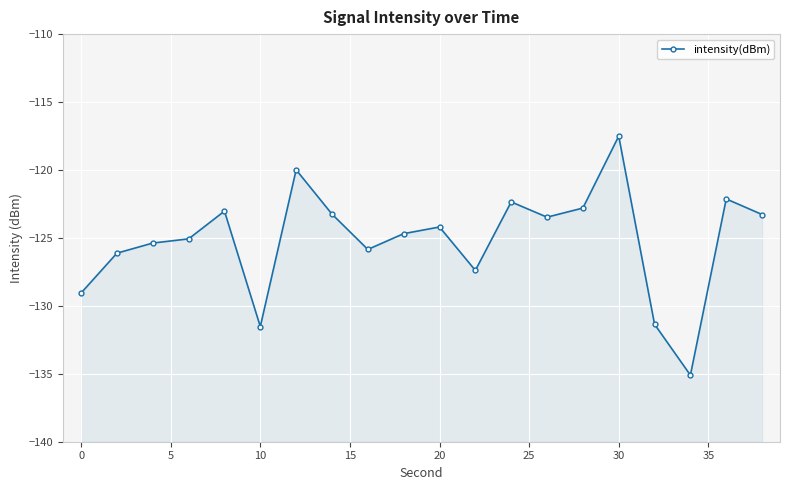

How many points are lower than both their immediate neighbors (excluding endpoints)?

5